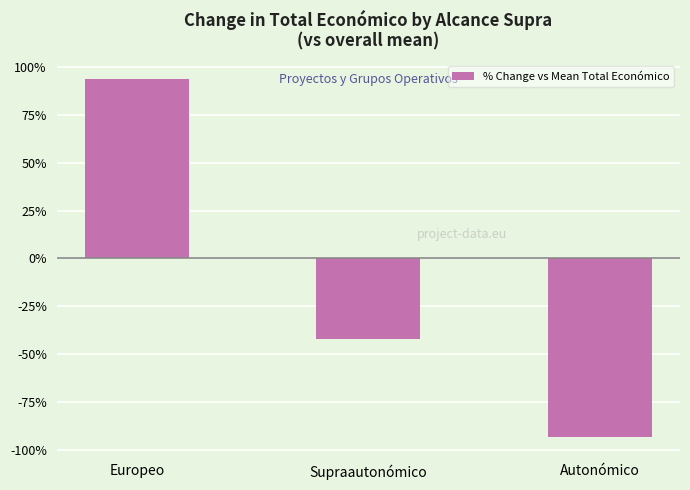

True or false: the data shows -42.1 at Supraautonómico.

True